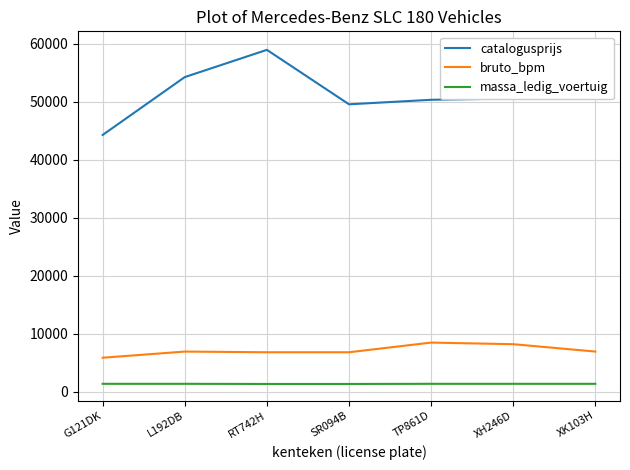

What is the sum of the catalogusprijs values at G121DK and RT742H?

103233